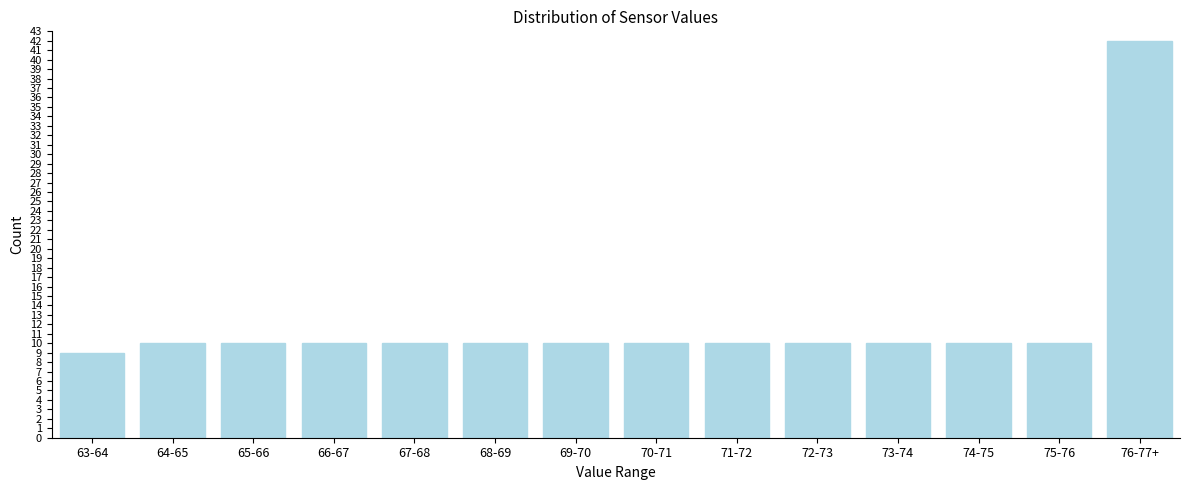

Reading left to right, list all the values displayed in this chart.

63-64=9	64-65=10	65-66=10	66-67=10	67-68=10	68-69=10	69-70=10	70-71=10	71-72=10	72-73=10	73-74=10	74-75=10	75-76=10	76-77+=42